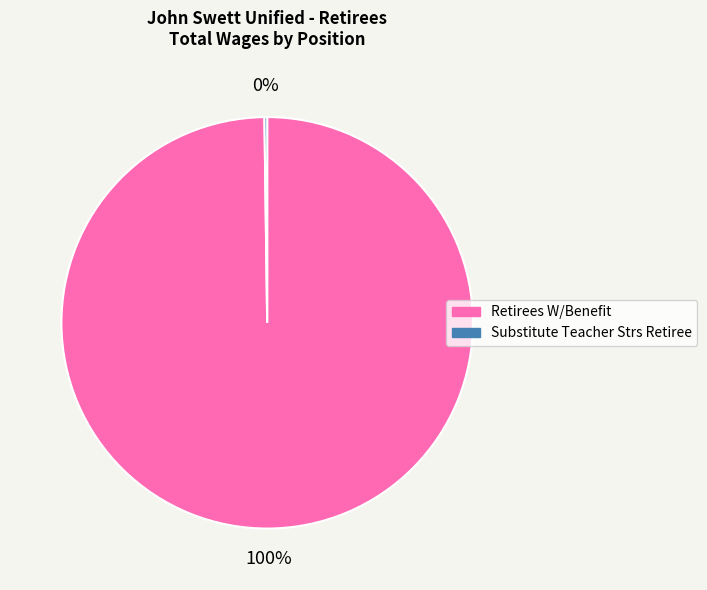

To the nearest percent, what is the difference between the largest and smallest slice percentages?

100%